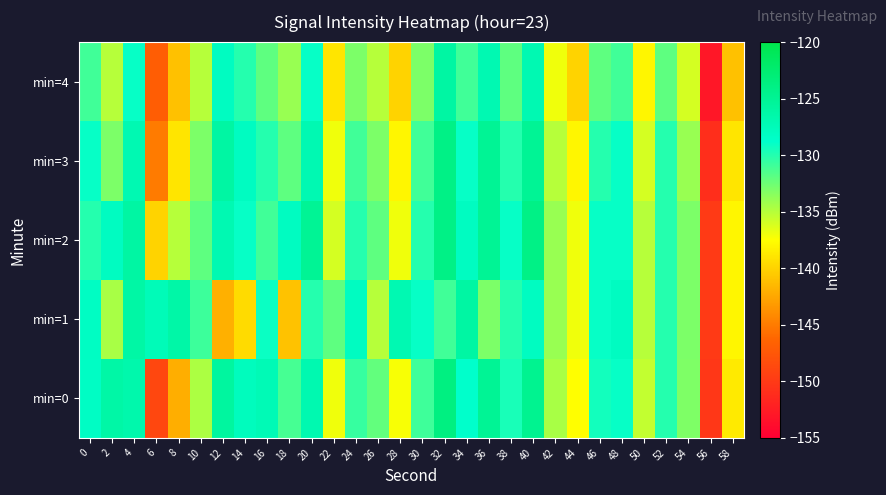

Which series has the widest spread of values?

min=3